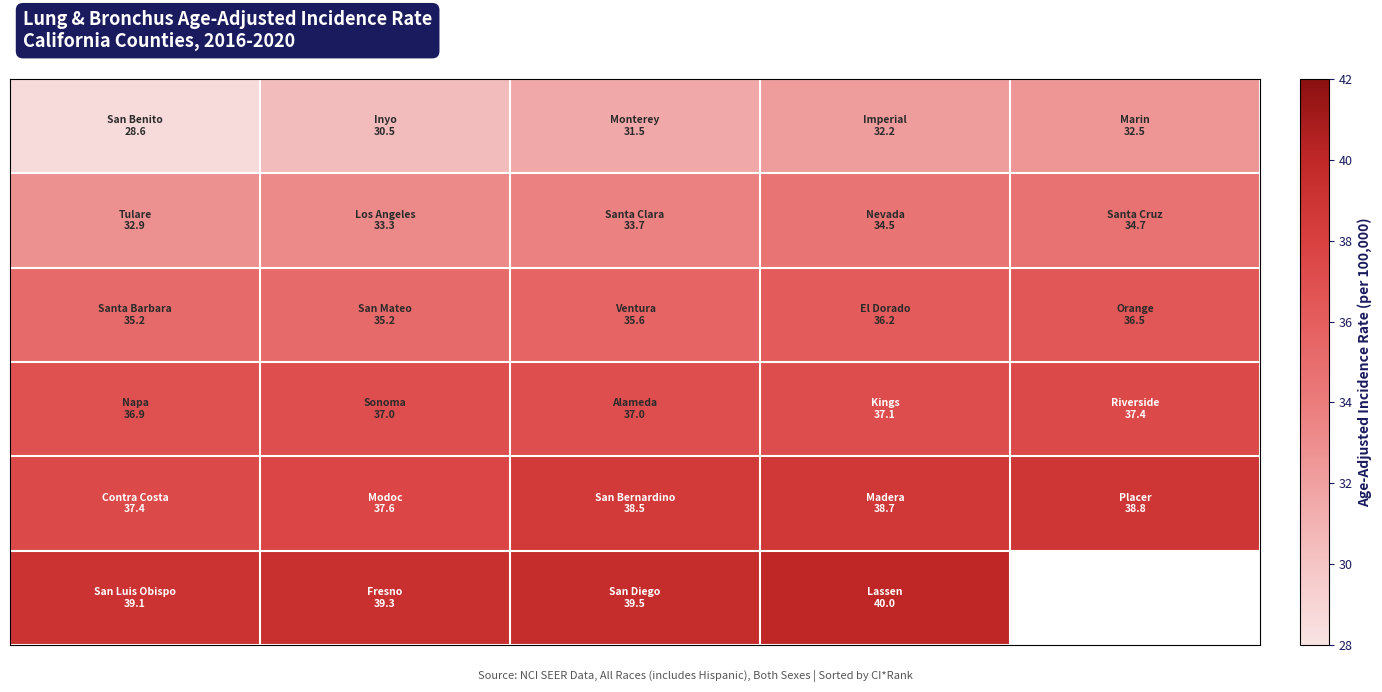

What is the difference between the highest and lowest values at 4?

6.3